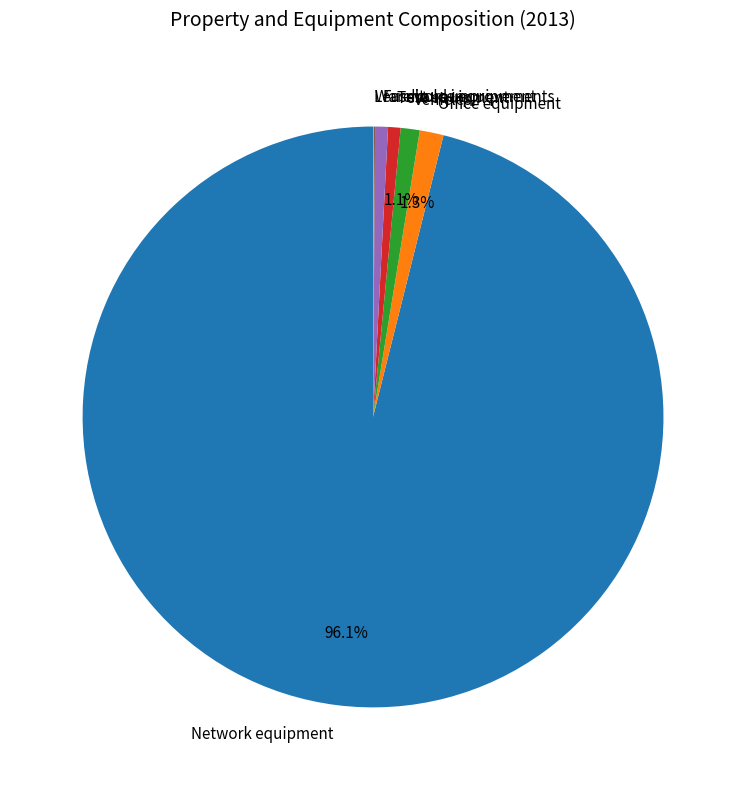

Between Network equipment and Test equipment, which is larger?

Network equipment